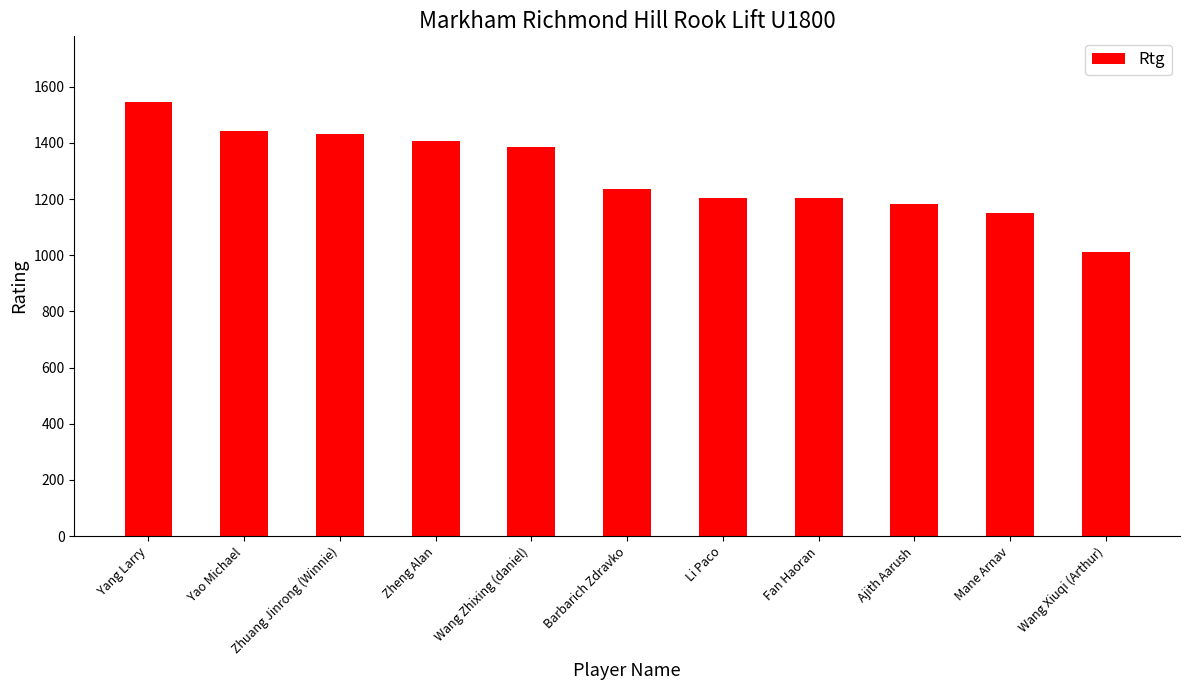

Which has a higher value, Yao Michael or Li Paco?

Yao Michael